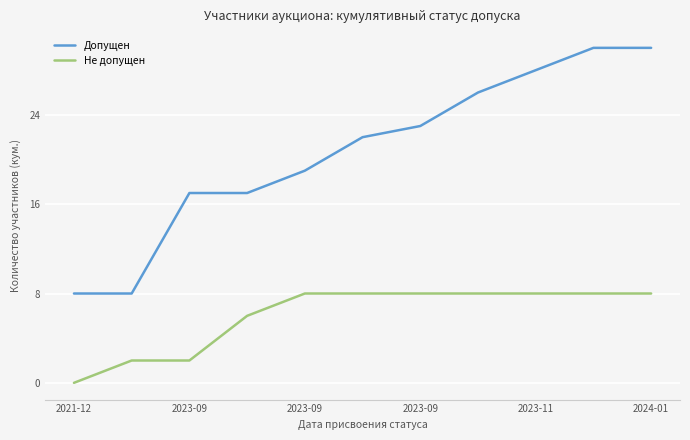

Which series has the largest total across all categories?

Допущен